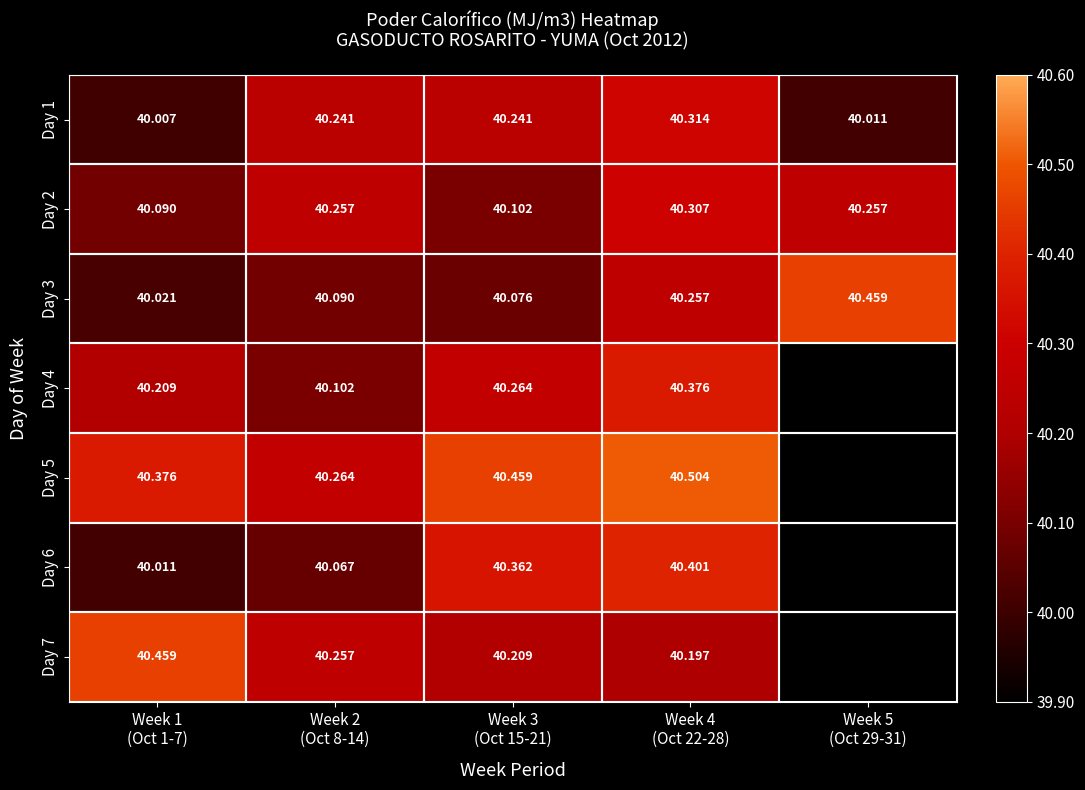

At which label does Day 2 reach its minimum?

Week 1 (Oct 1-7)